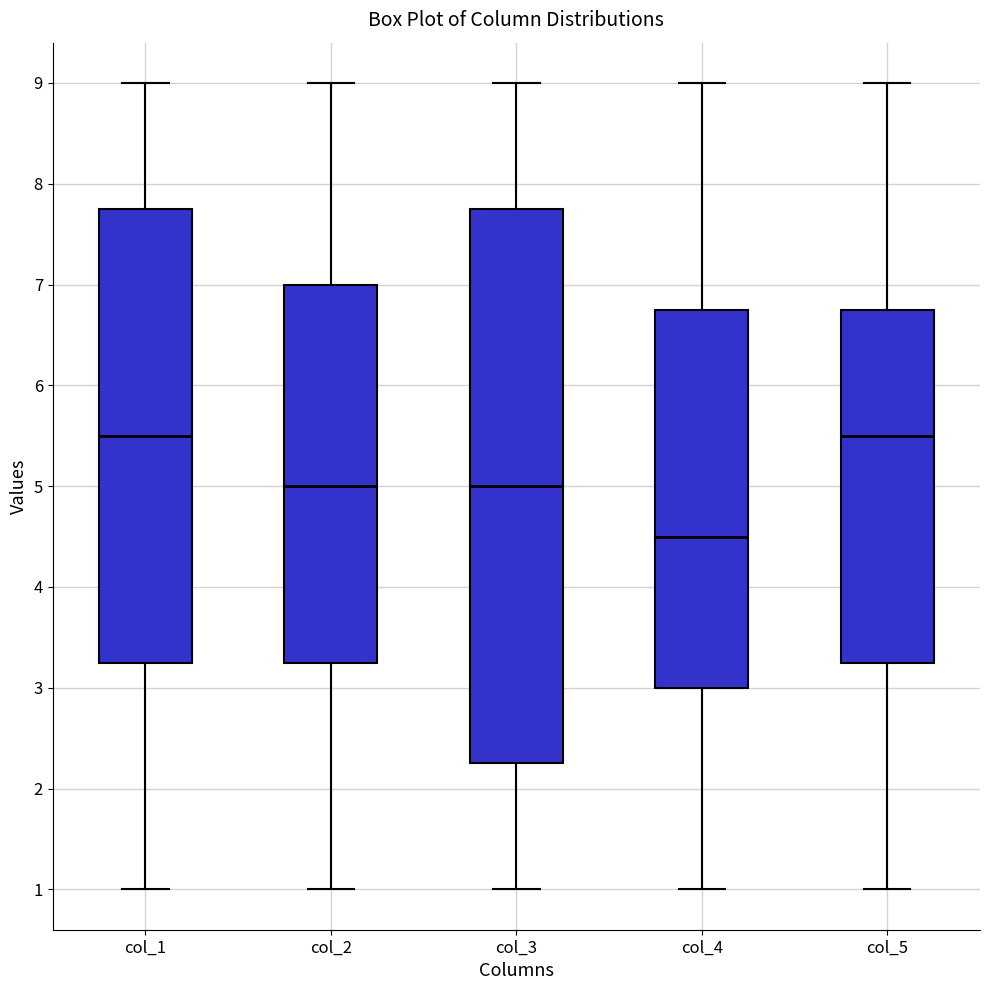

Comparing the boxes themselves (not the whiskers), which one is the tallest?

col_3